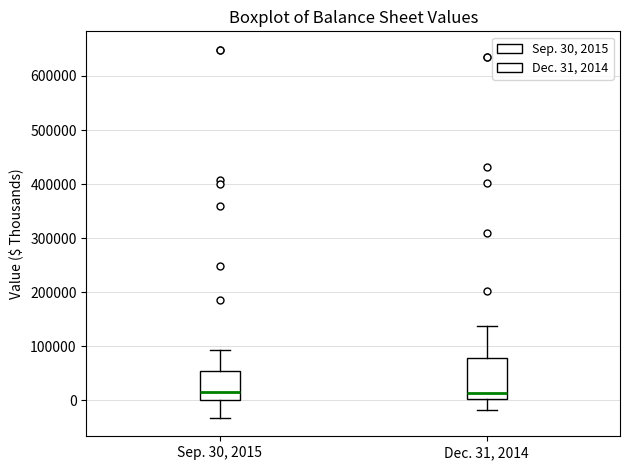

Where is the lower edge of the box for Sep. 30, 2015 on the y-axis? The values are not printed on the chart, so give them approximately, as read against the axis.

0